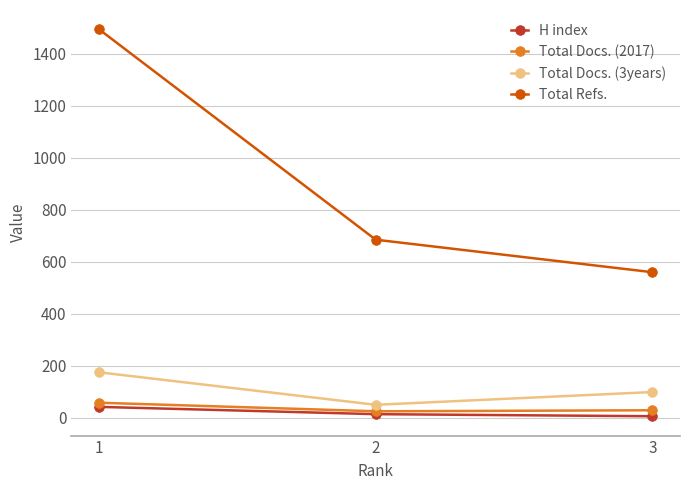

Between 1 and 2, which series saw the biggest shift?

Total Refs.